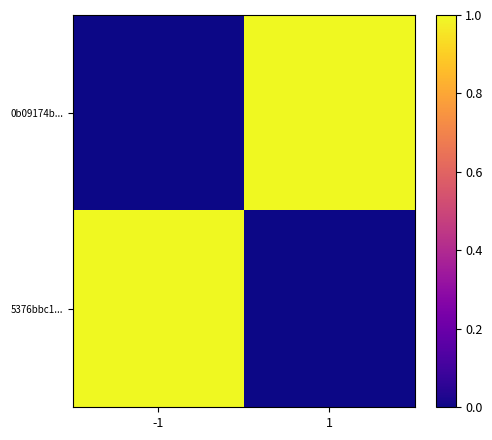

Between -1 and 1, which series saw the biggest shift?

0b09174b...